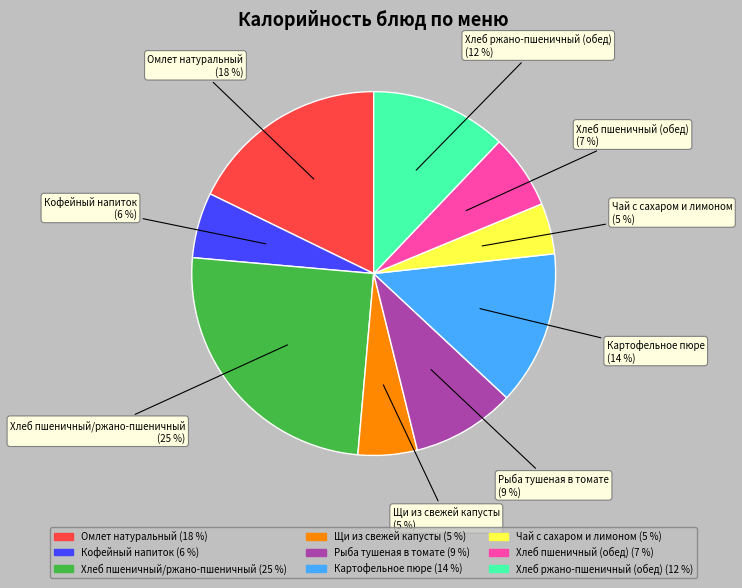

True or false: Хлеб ржано-пшеничный (обед) accounts for 2% of the total.

False